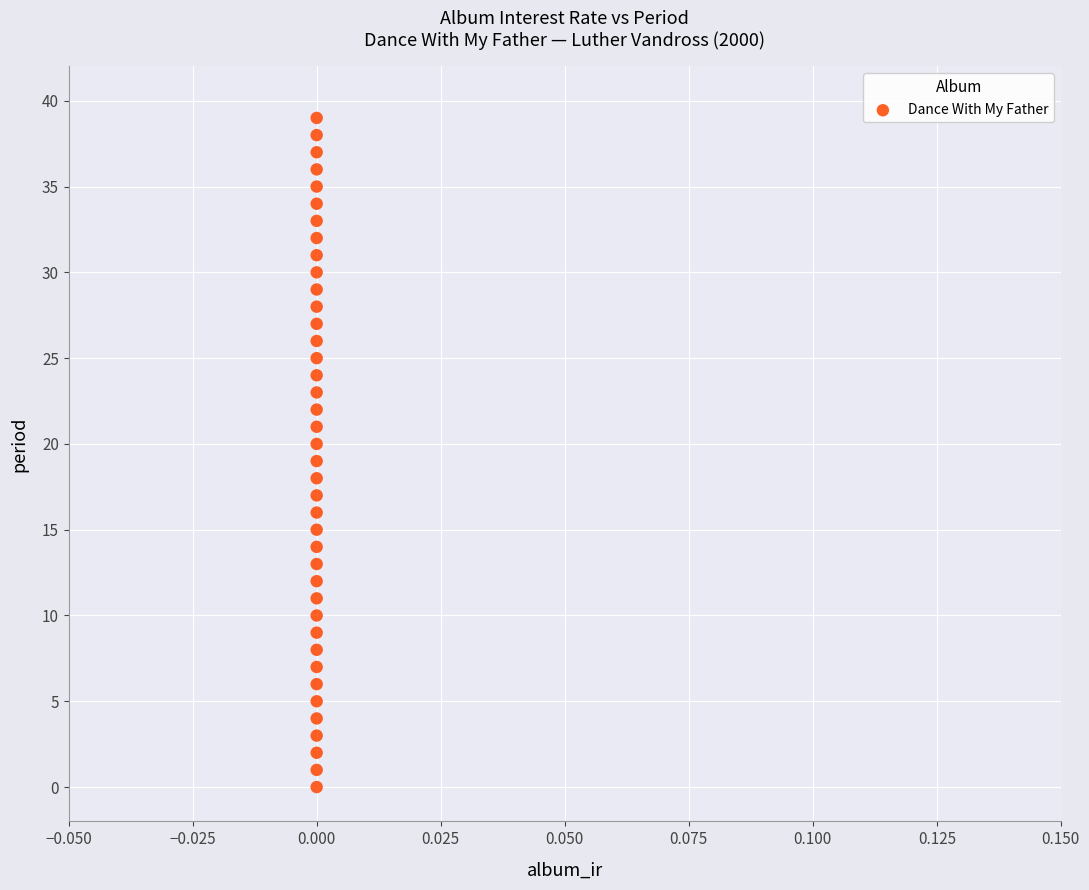

What is the range of Y values (max minus min)?

39